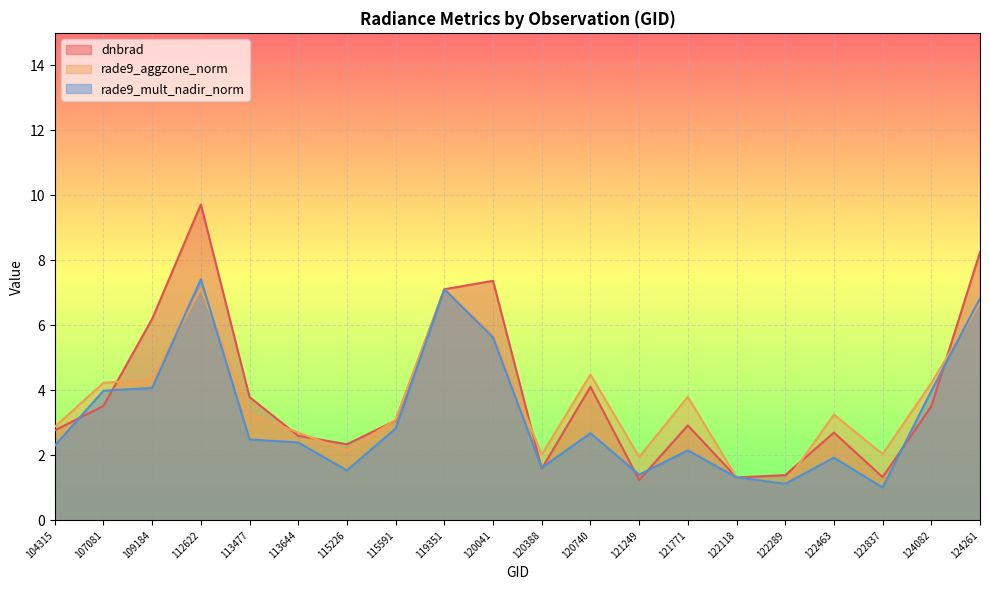

Which label corresponds to the smallest value in the chart?

122837